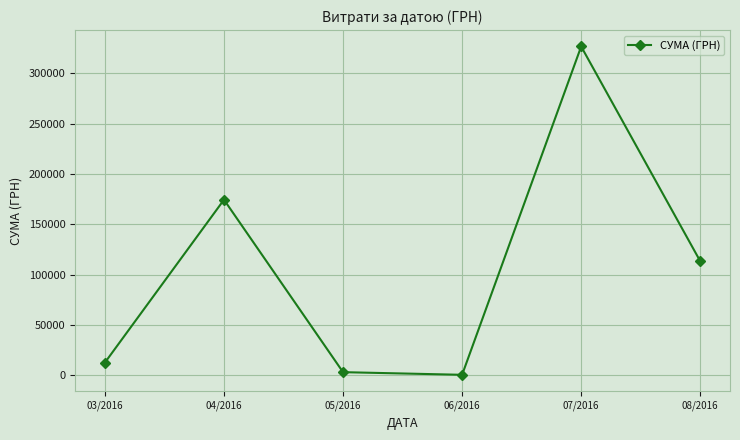

Approximately how many times larger is the value at 03/2016 compared to 05/2016?

4.0